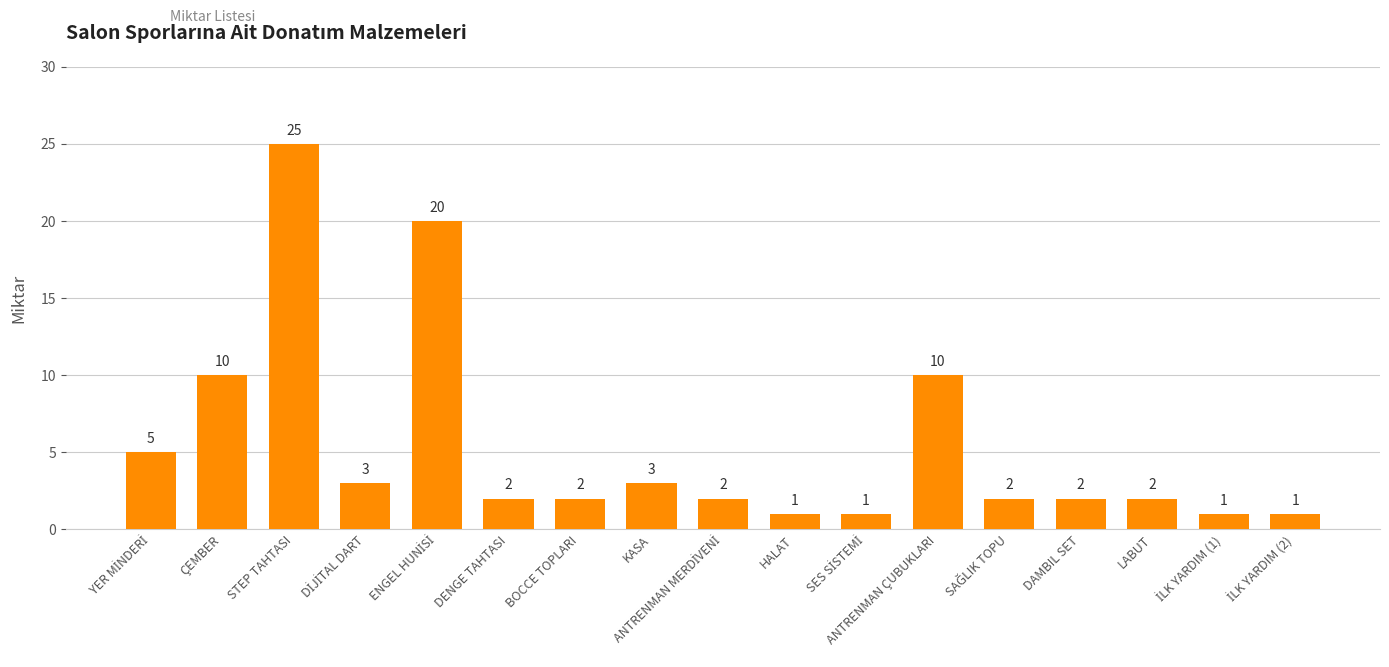

What is the difference between the second highest and second lowest values?

19